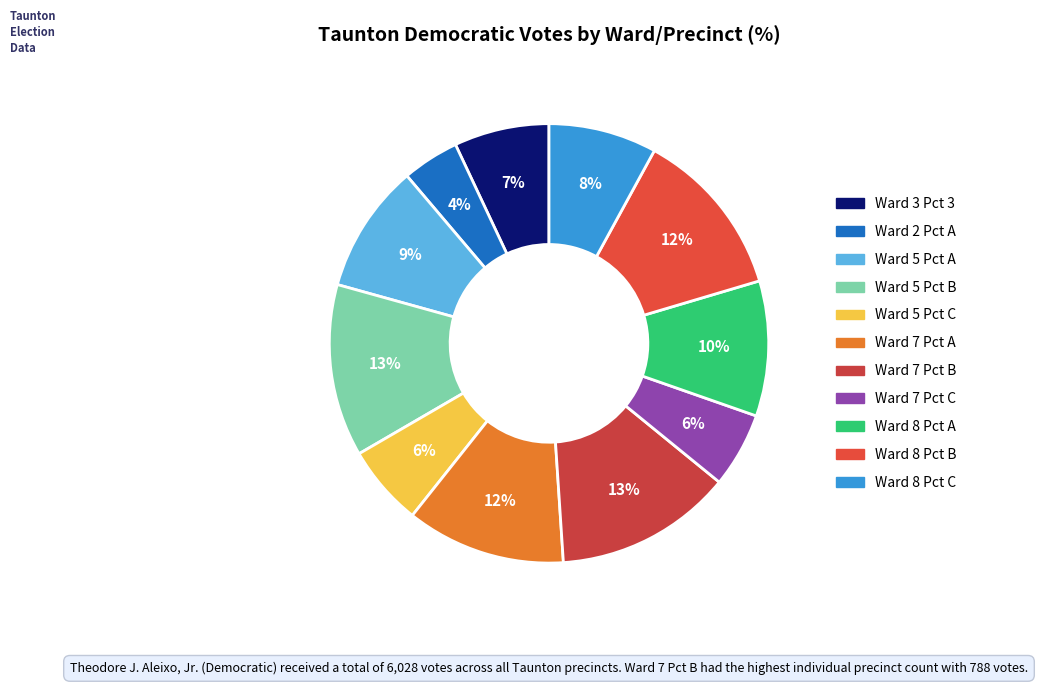

To the nearest percent, what portion does Ward 5 Pct C represent?

6%